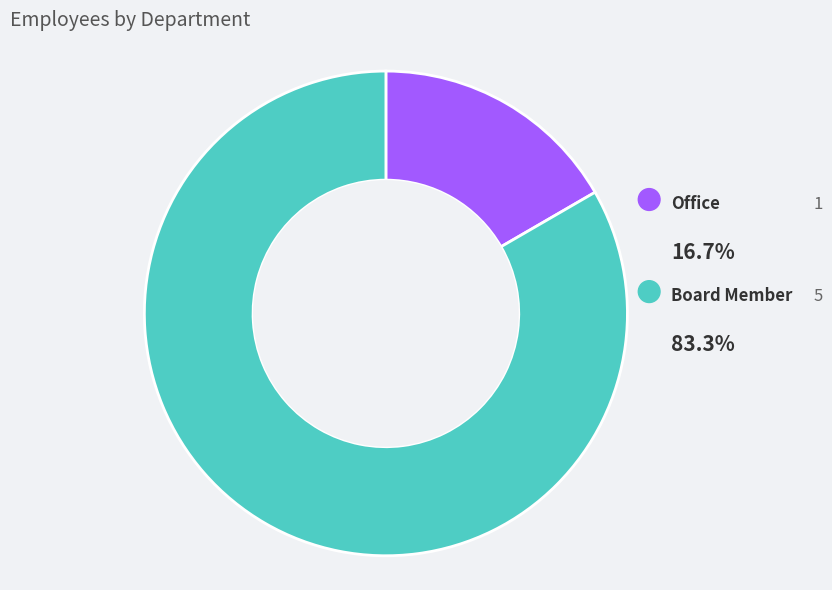

Rank the categories by value from lowest to highest.

Office, Board Member